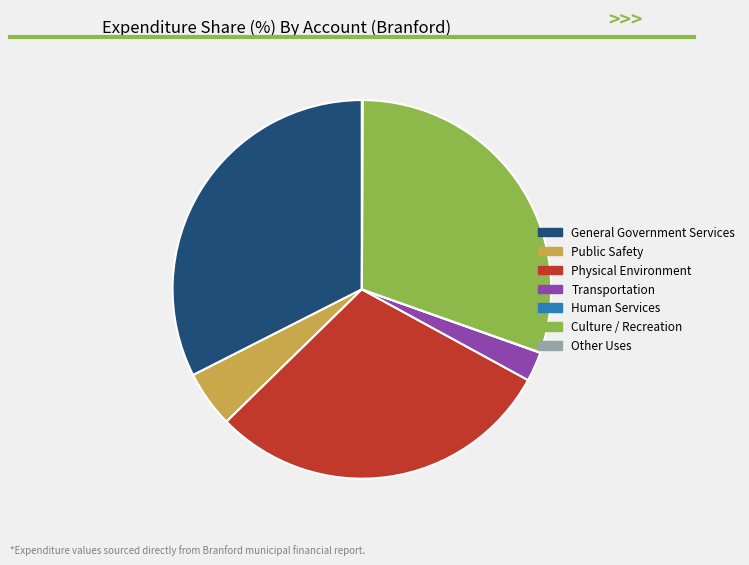

Which category has the biggest portion of the pie?

General Government Services